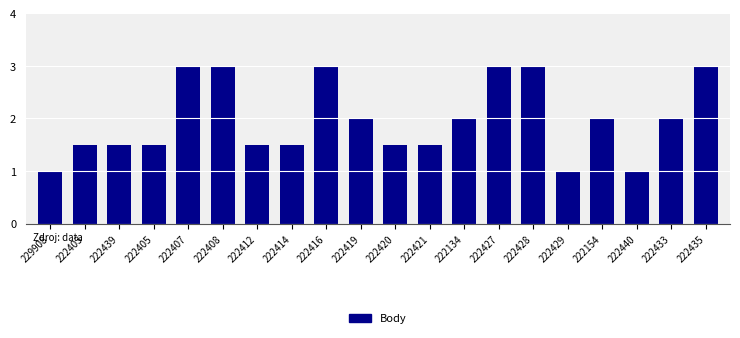

Reading left to right, what are all the values shown in this chart?

229908=1.0	222403=1.5	222439=1.5	222405=1.5	222407=3.0	222408=3.0	222412=1.5	222414=1.5	222416=3.0	222419=2.0	222420=1.5	222421=1.5	222134=2.0	222427=3.0	222428=3.0	222429=1.0	222154=2.0	222440=1.0	222433=2.0	222435=3.0